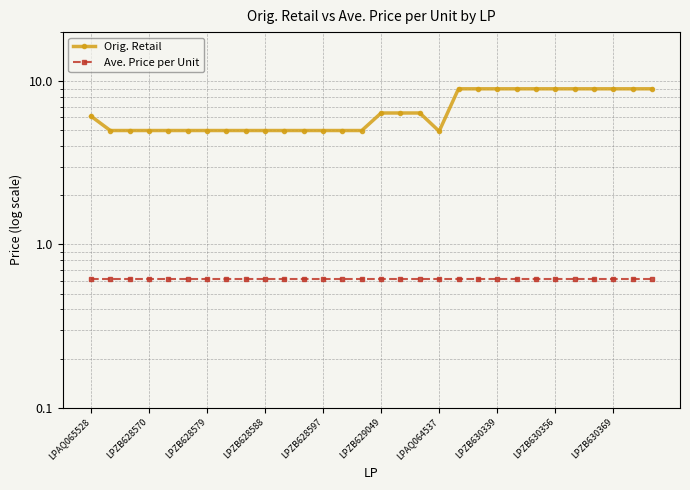

List the series in order of their overall mean, lowest first.

Ave. Price per Unit, Orig. Retail